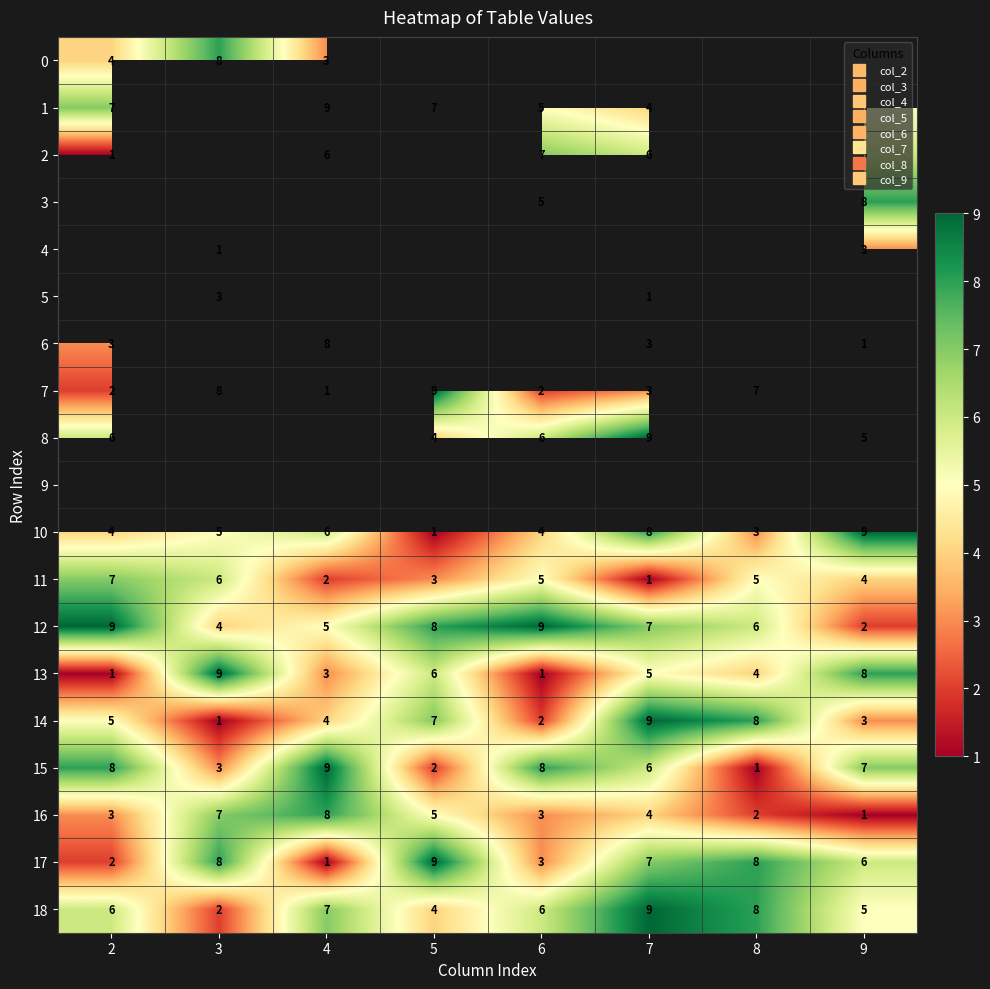

What is the smallest value displayed?

1.0